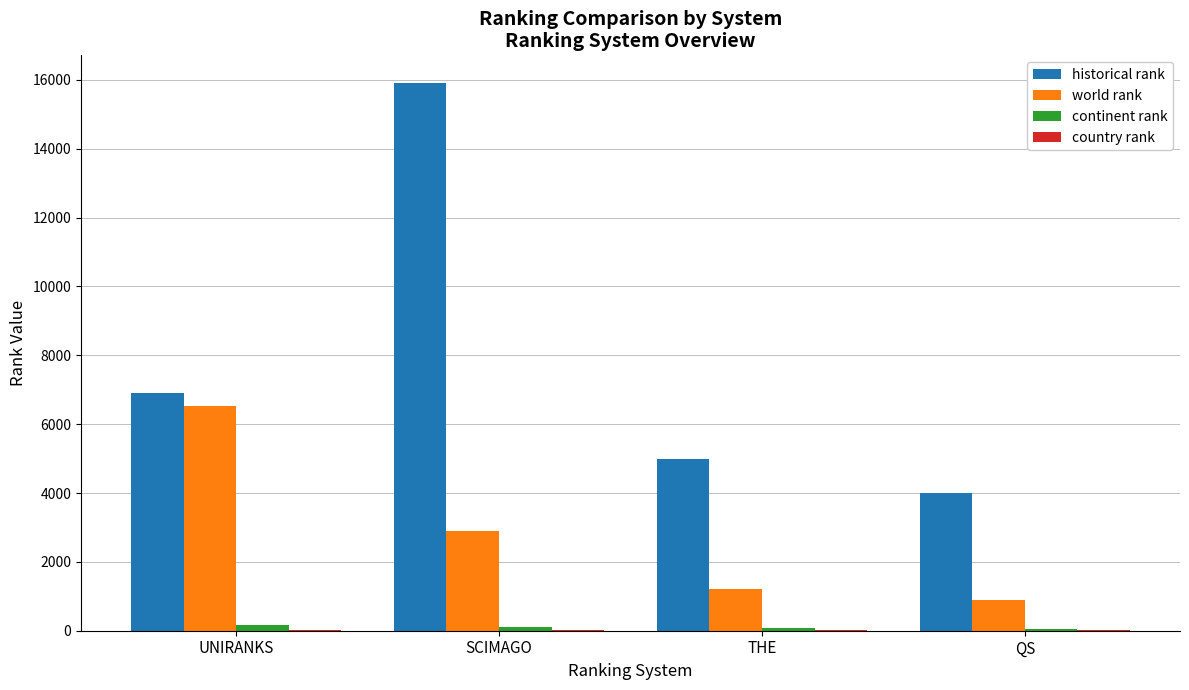

Which series has the largest total across all categories?

historical rank